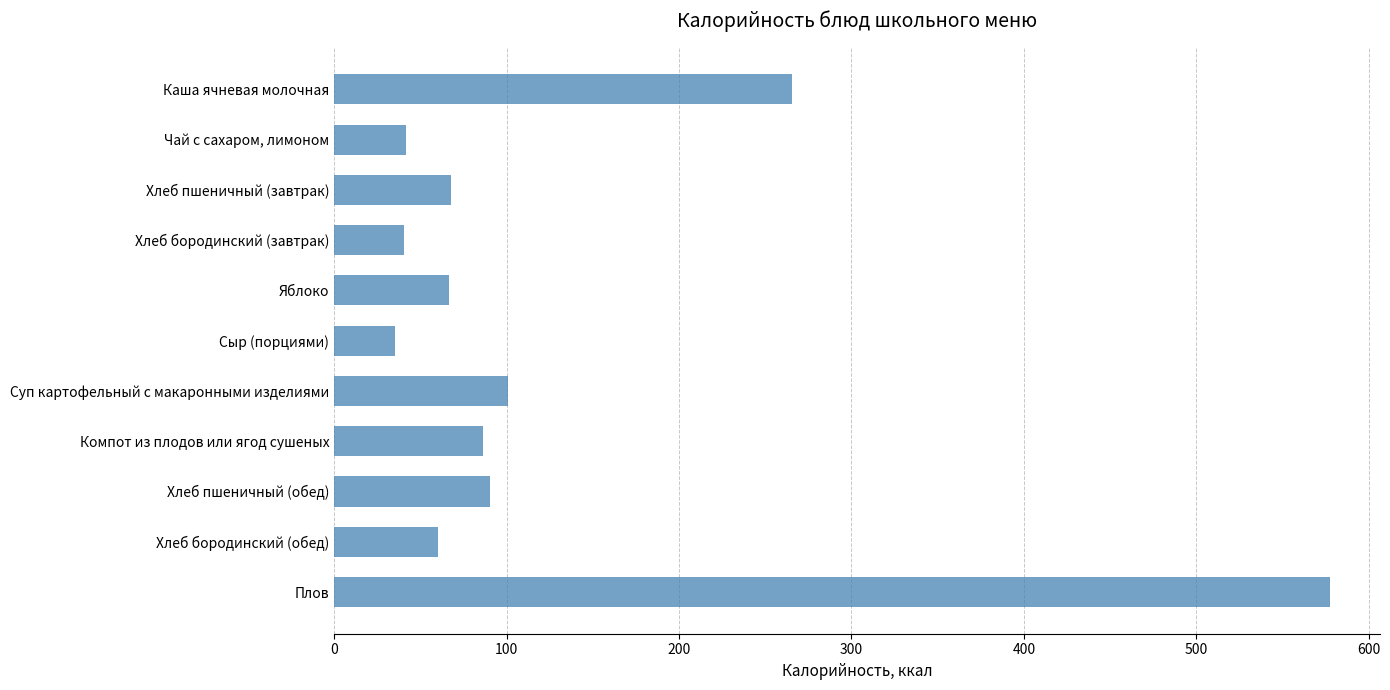

What is the value of the 4th bar from the top?

40.3